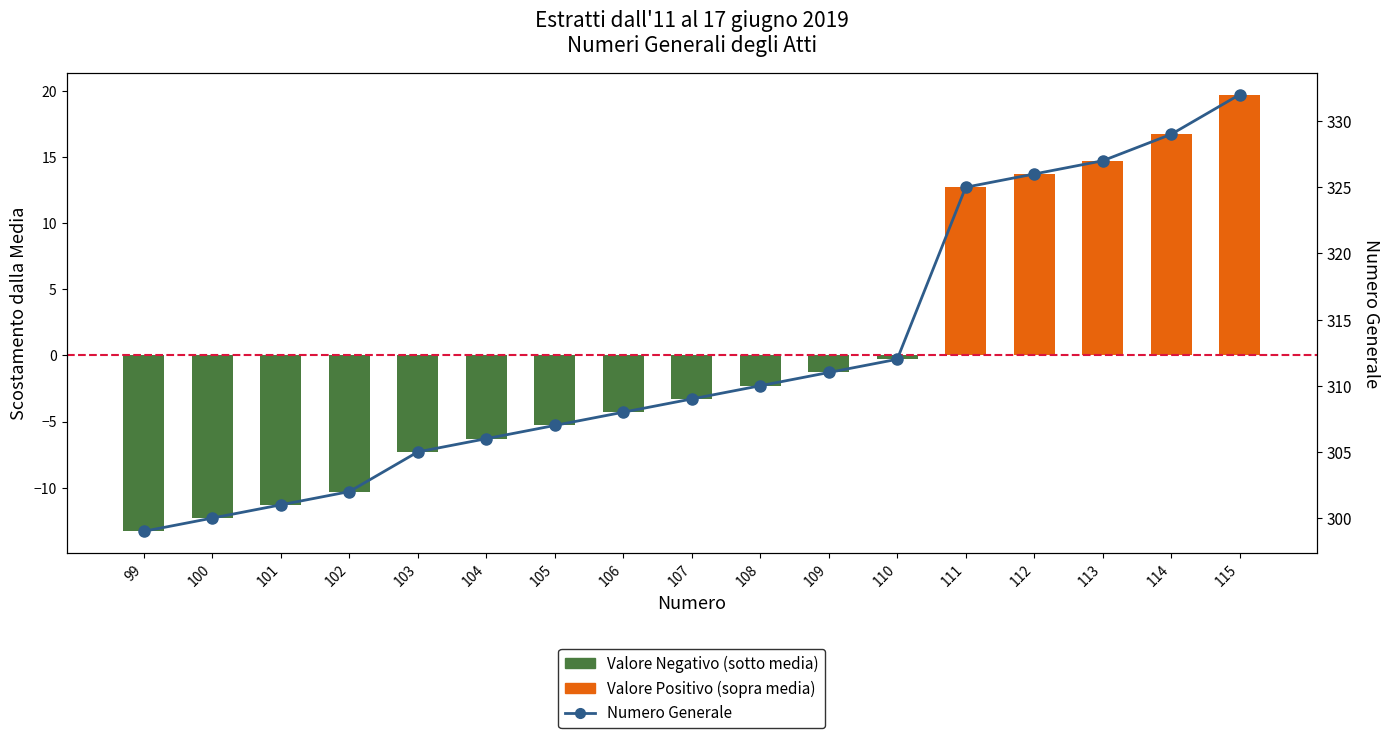

What are all the series names shown in the legend?

Valore Negativo (sotto media), Valore Positivo (sopra media), Numero Generale